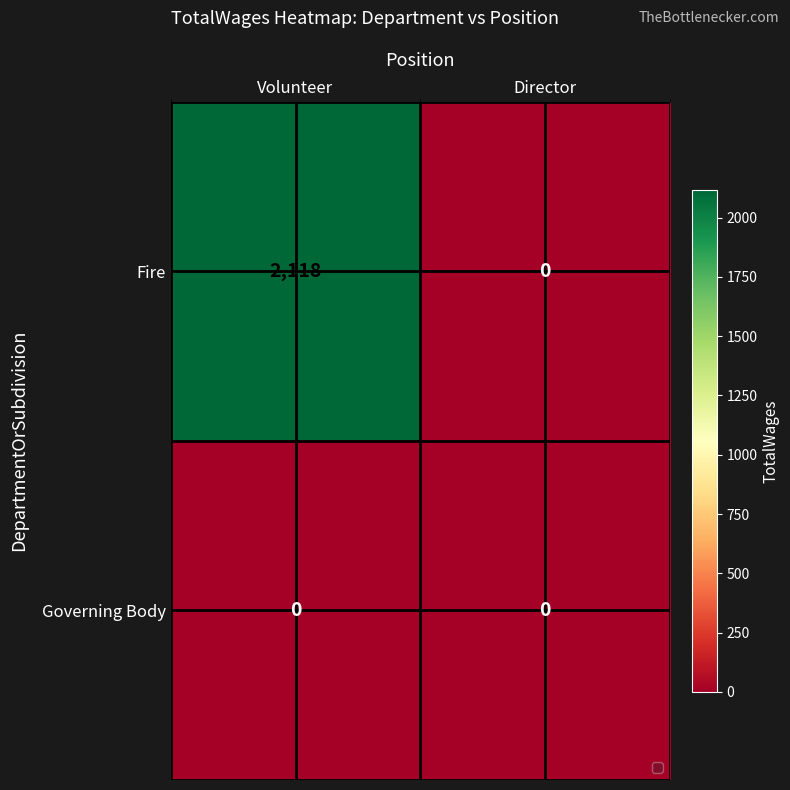

List the series in order of their overall mean, lowest first.

Governing Body, Fire